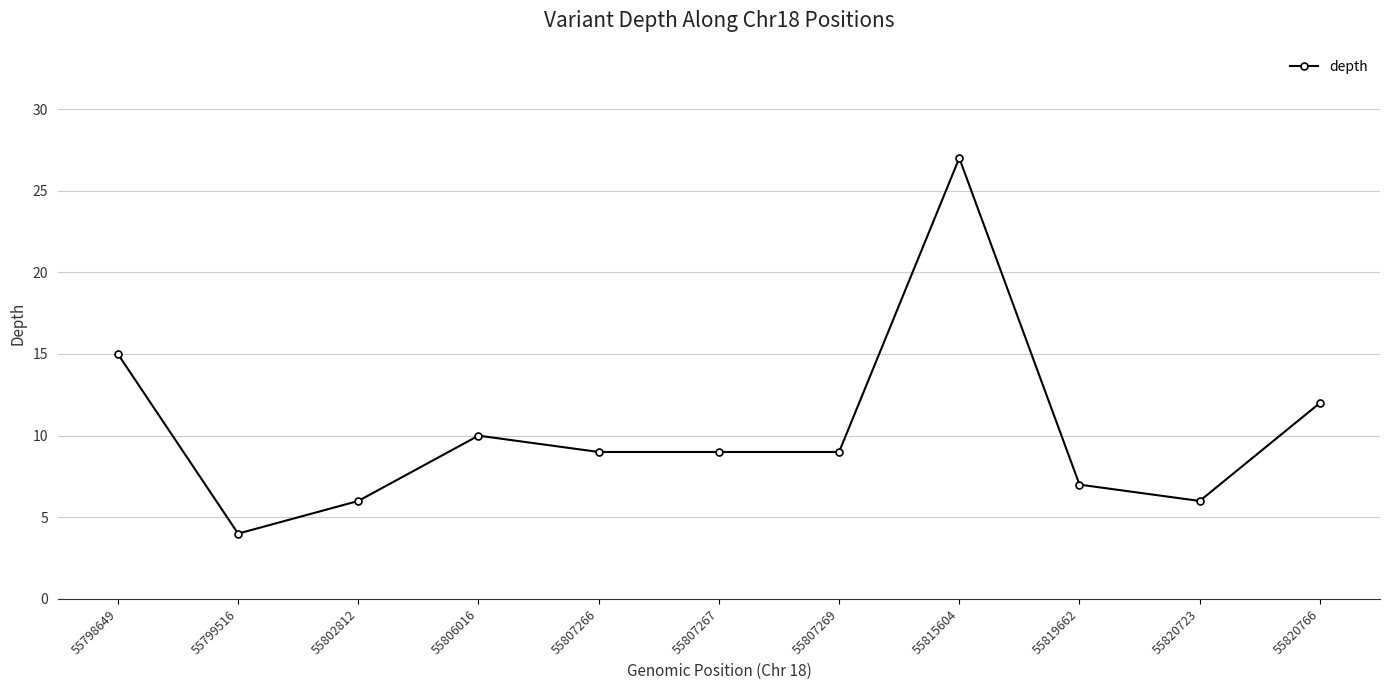

What is the sum of all values?

114